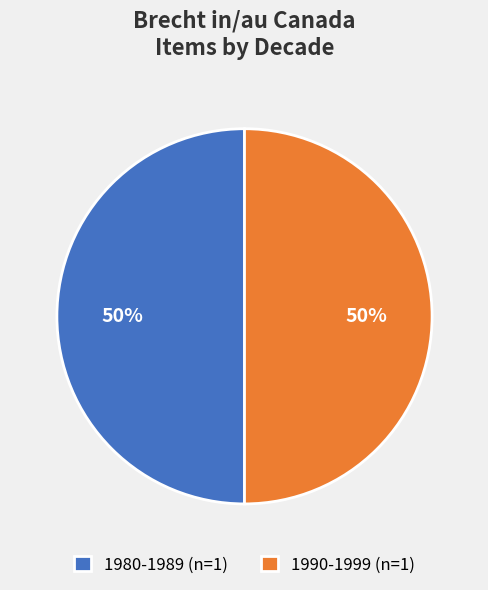

Is the sum of 1980-1989 (n=1) and 1990-1999 (n=1) greater than half?

Yes